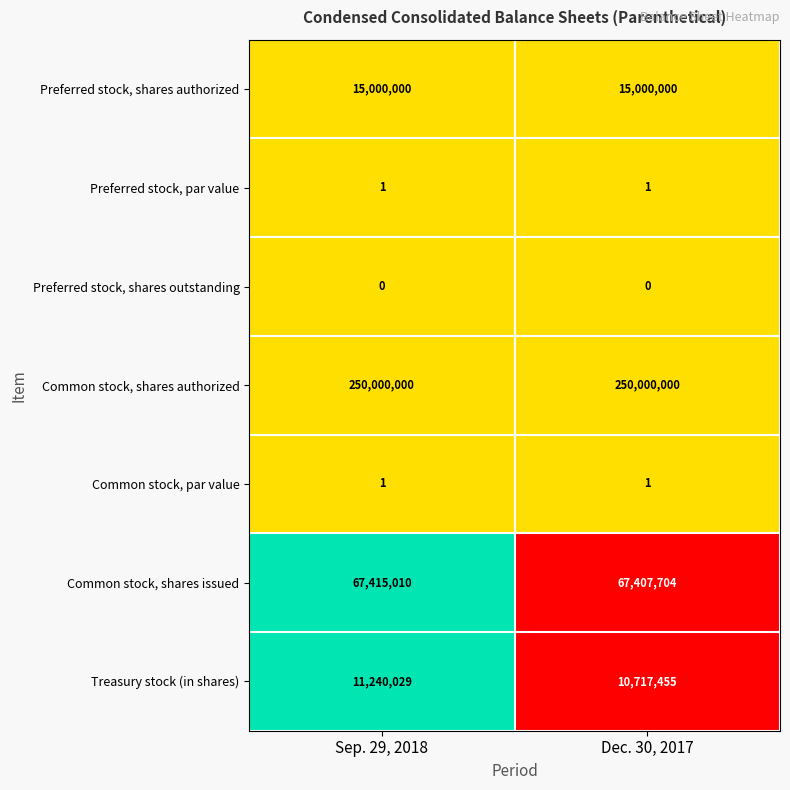

What is the minimum value for Treasury stock (in shares)?

10717455